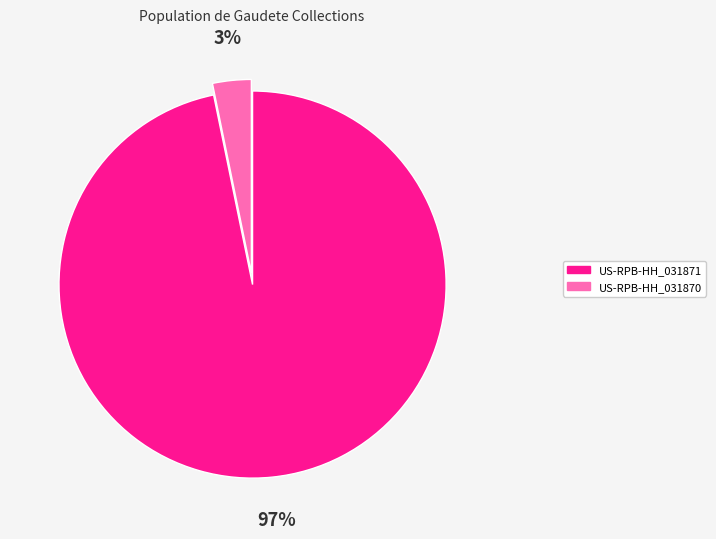

The US-RPB-HH_031871 slice represents 97% of the pie. True or false?

True